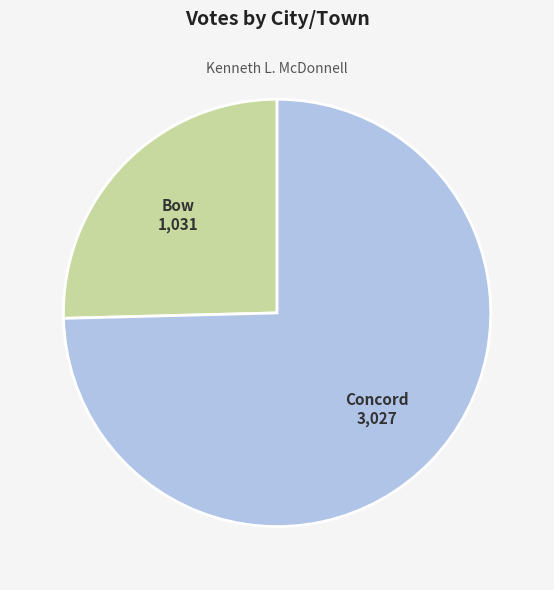

Do Concord and Bow together represent more than half of the pie?

Yes